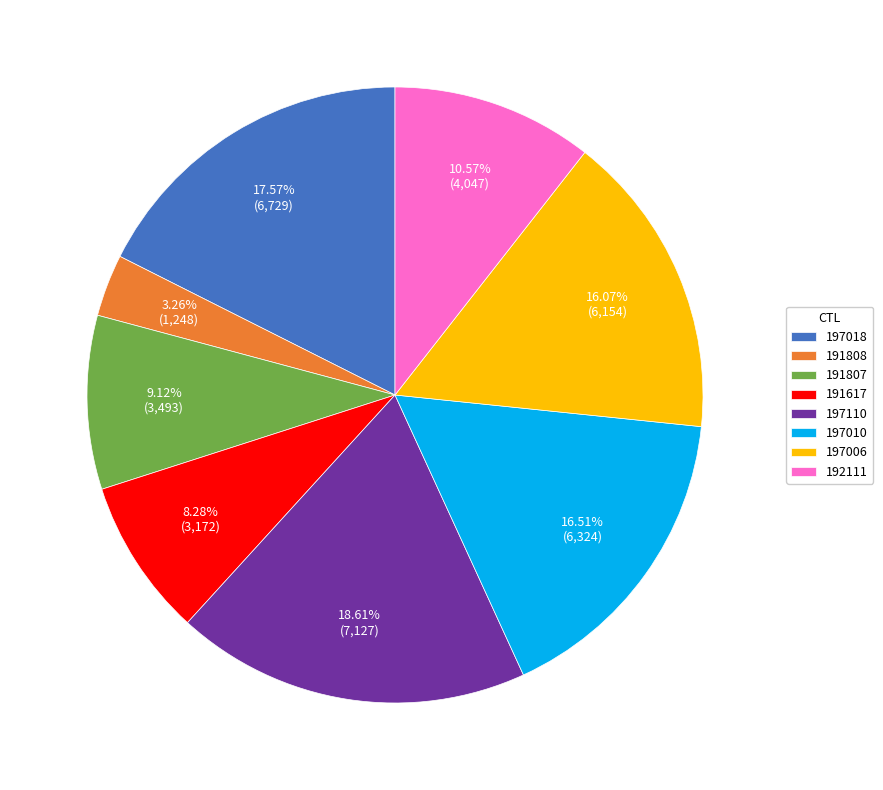

To the nearest percent, what is the average slice percentage?

12%